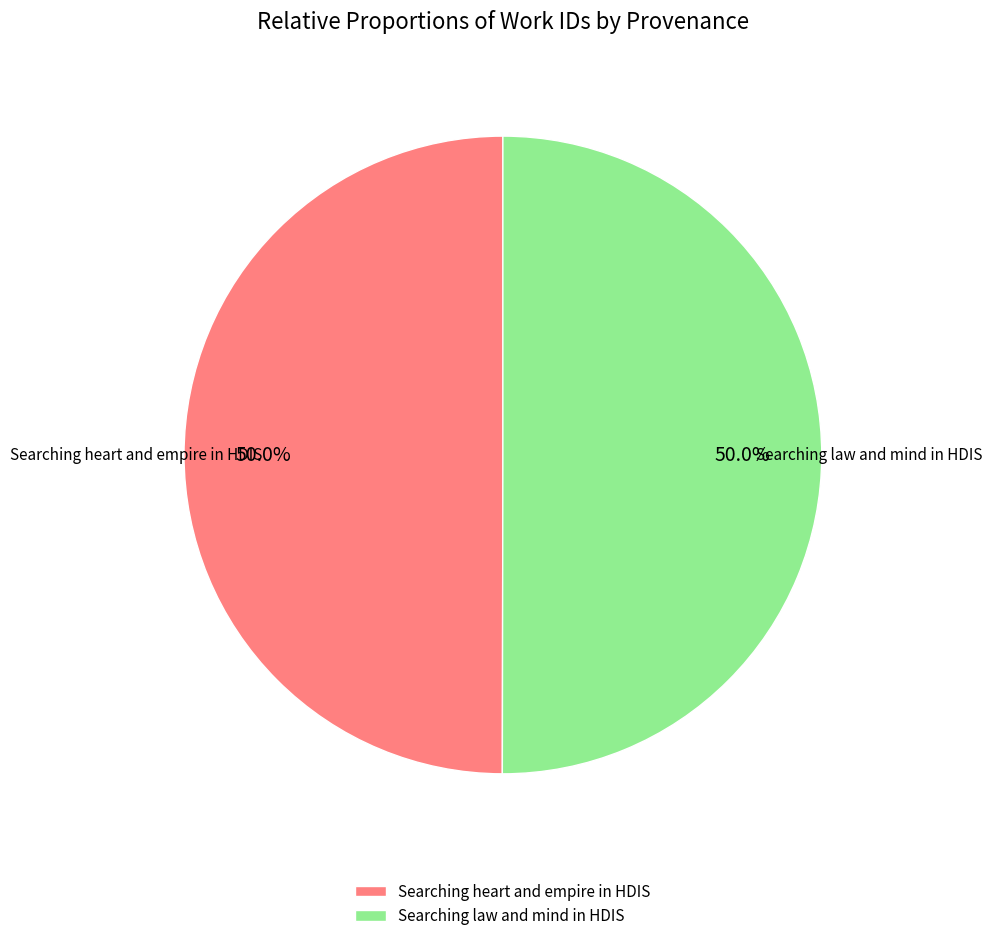

Do Searching law and mind in HDIS and Searching heart and empire in HDIS together represent more than half of the pie?

Yes